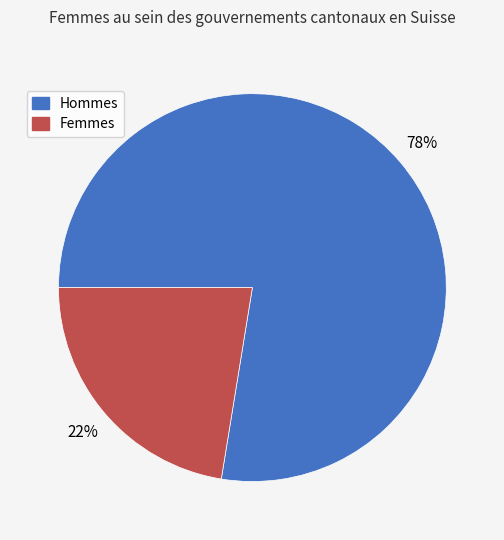

The Hommes slice represents 78% of the pie. True or false?

True